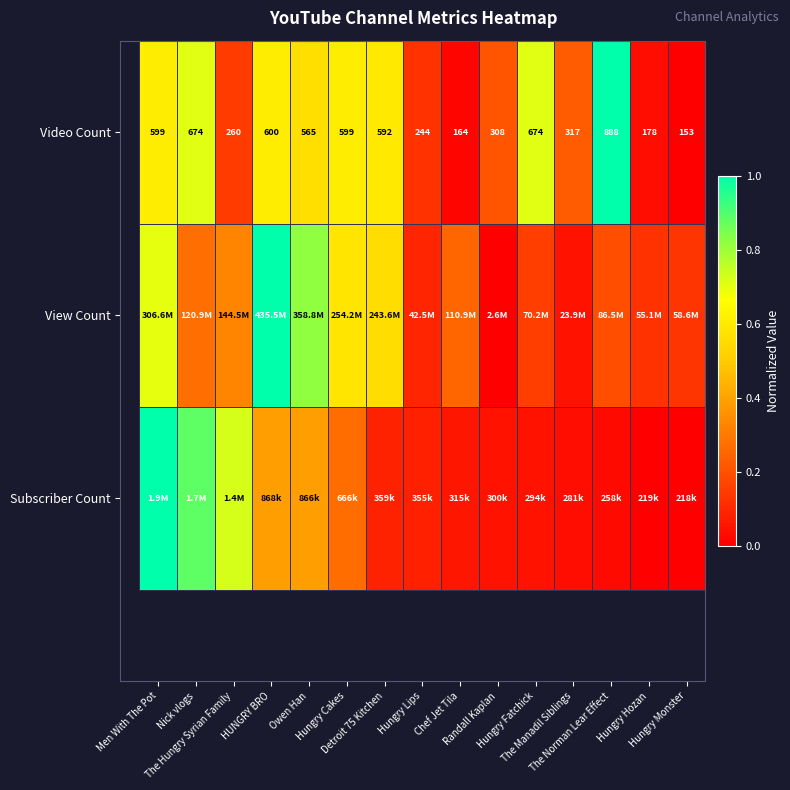

Rank the series at Owen Han from highest to lowest value.

View Count, Video Count, Subscriber Count